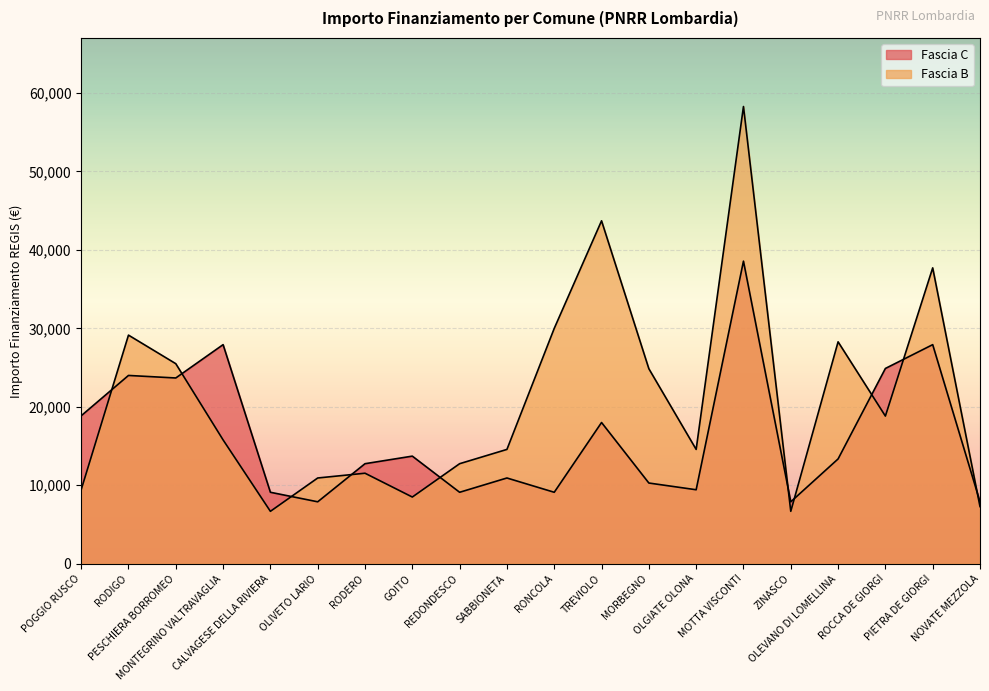

At which label does Fascia B reach its minimum?

CALVAGESE DELLA RIVIERA